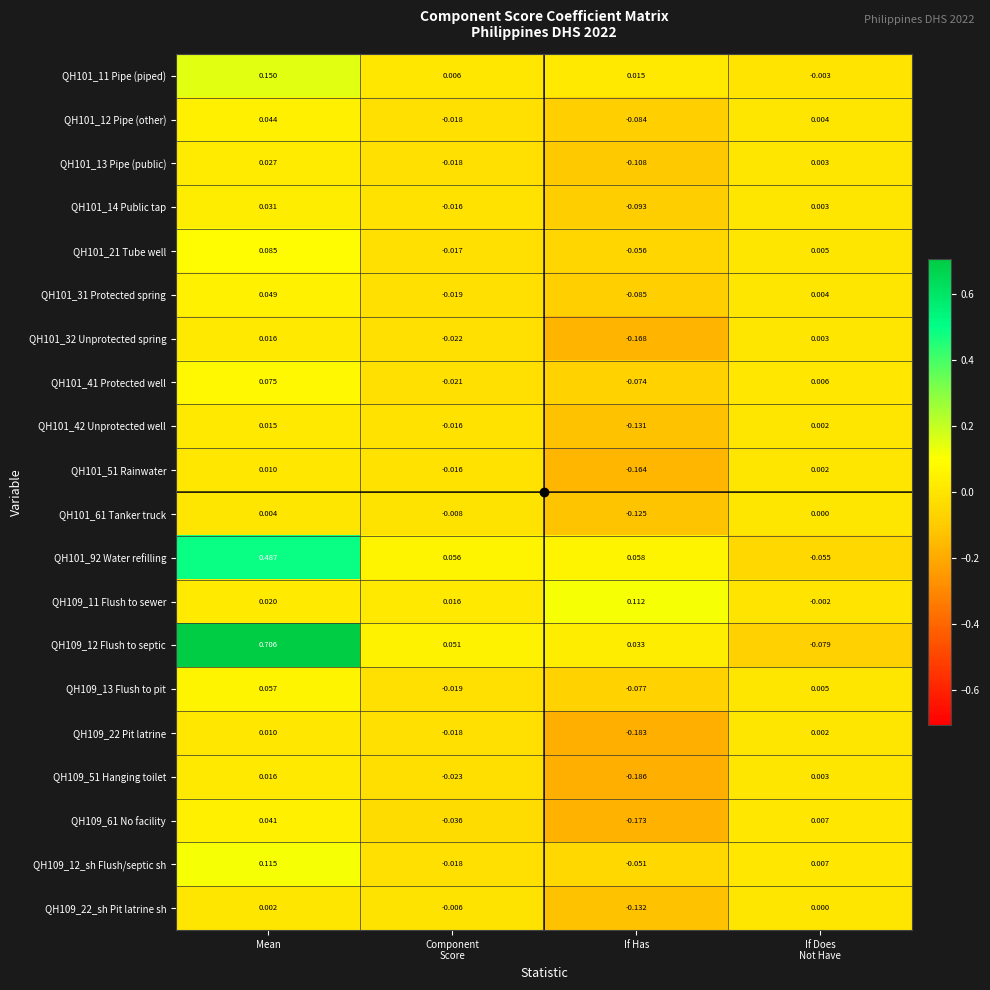

Where does the QH101_21 Tube well series first go above 0?

Mean